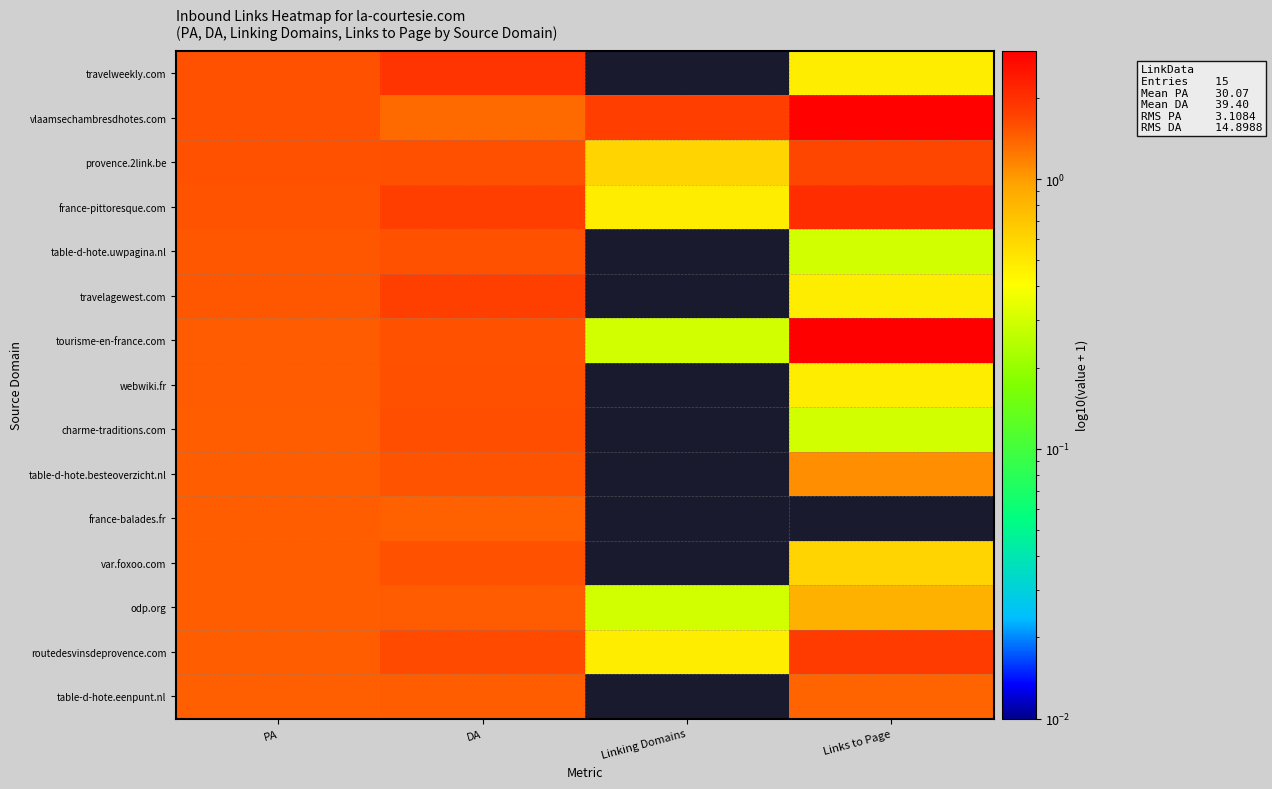

Rank the series by their maximum value, from lowest to highest.

france-balades.fr, table-d-hote.eenpunt.nl, odp.org, table-d-hote.besteoverzicht.nl, table-d-hote.uwpagina.nl, var.foxoo.com, webwiki.fr, charme-traditions.com, provence.2link.be, travelagewest.com, routedesvinsdeprovence.com, travelweekly.com, france-pittoresque.com, vlaamsechambresdhotes.com, tourisme-en-france.com